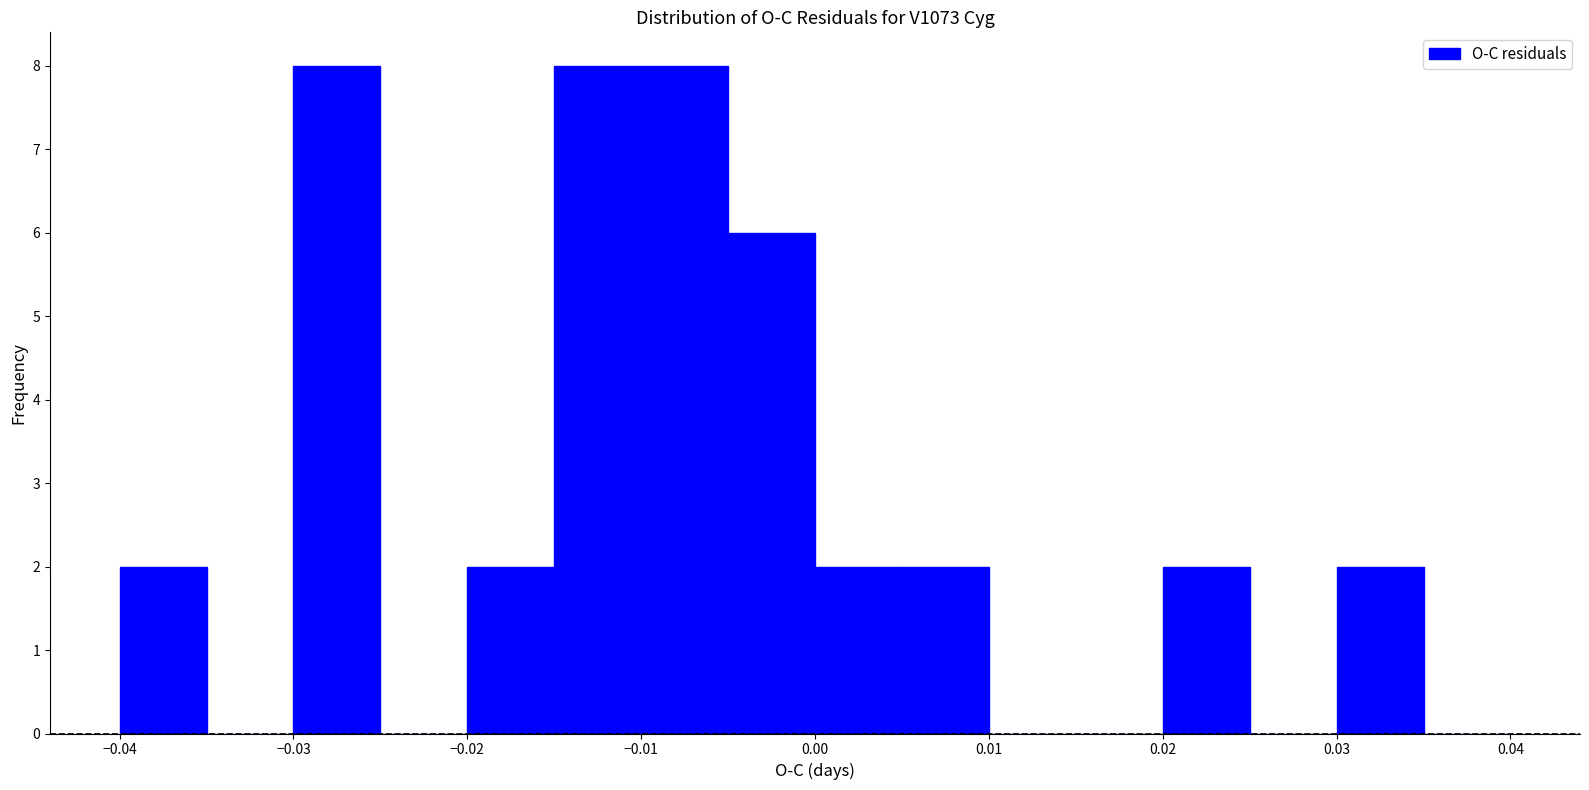

What is the height of the bar covering -0.010 to -0.005 on the x-axis? The values are not printed on the chart, so give them approximately, as read against the axis.

8